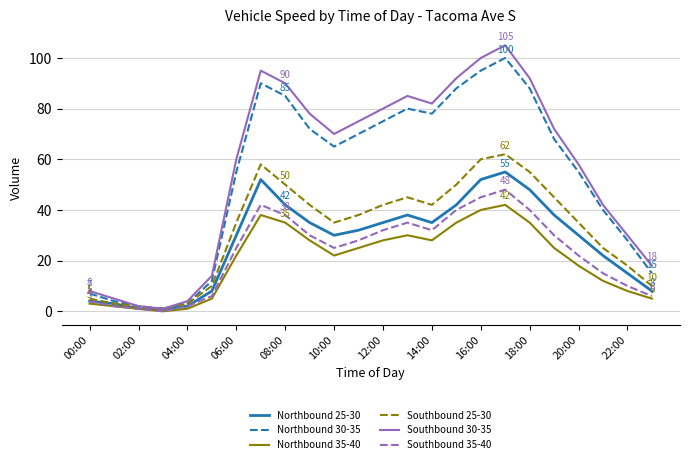

What are all the series names shown in the legend?

Northbound 25-30, Northbound 30-35, Northbound 35-40, Southbound 25-30, Southbound 30-35, Southbound 35-40